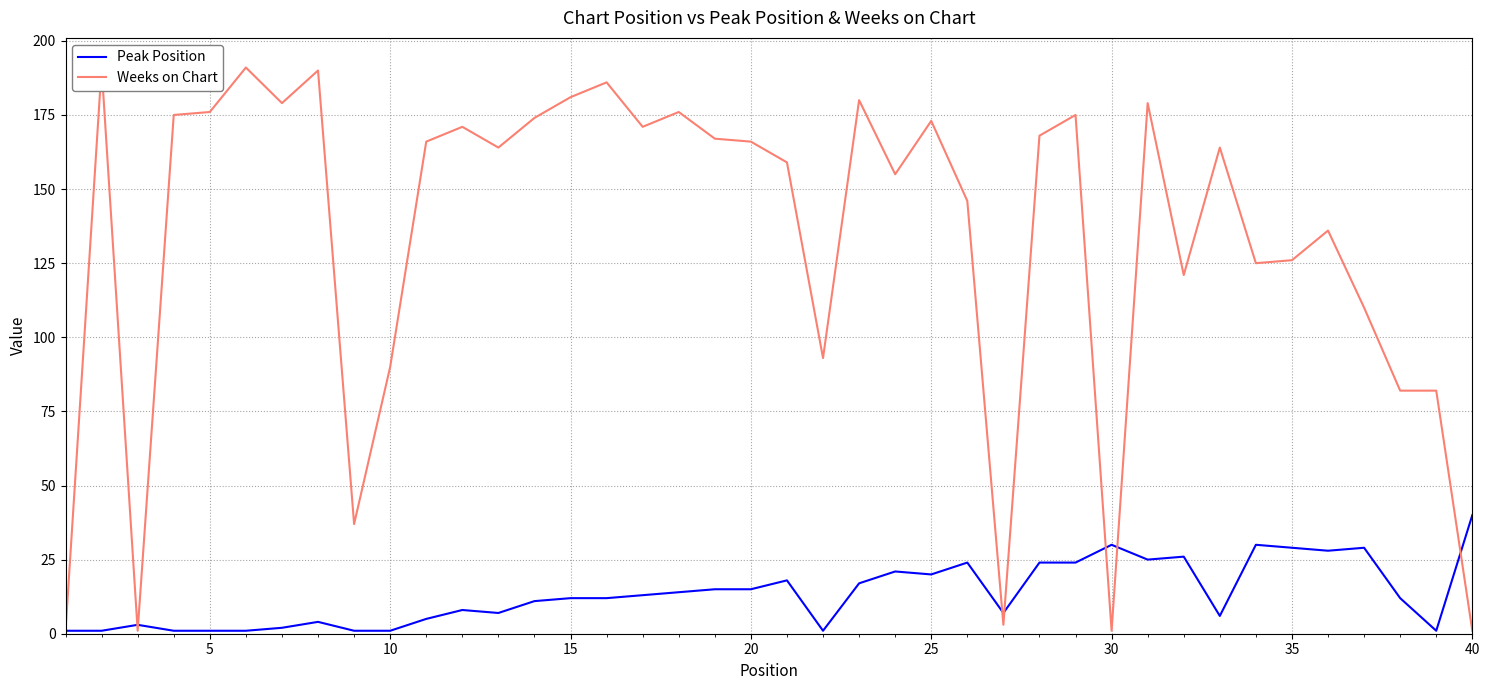

True or false: Weeks on Chart has a value of 39 at 20.

False